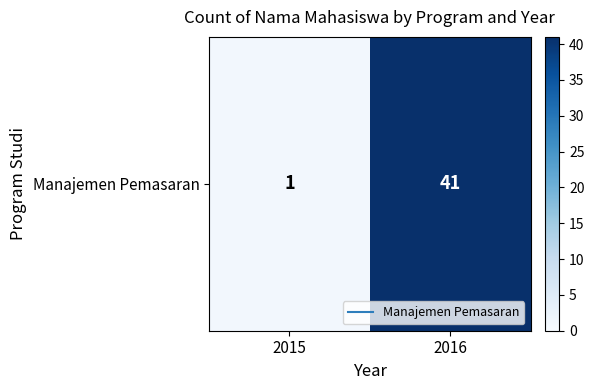

Reading right to left, extract all data points from this chart.

41	1